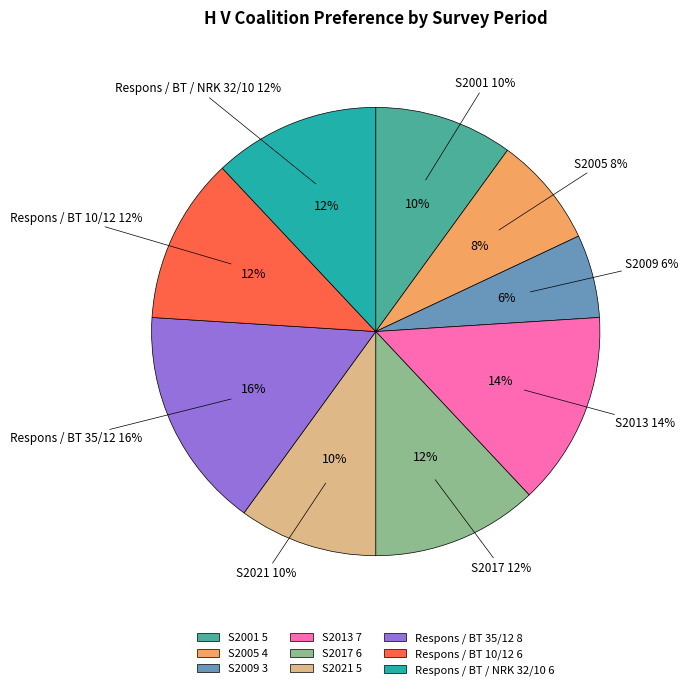

To the nearest percent, what is the difference between the largest and smallest slice percentages?

10%